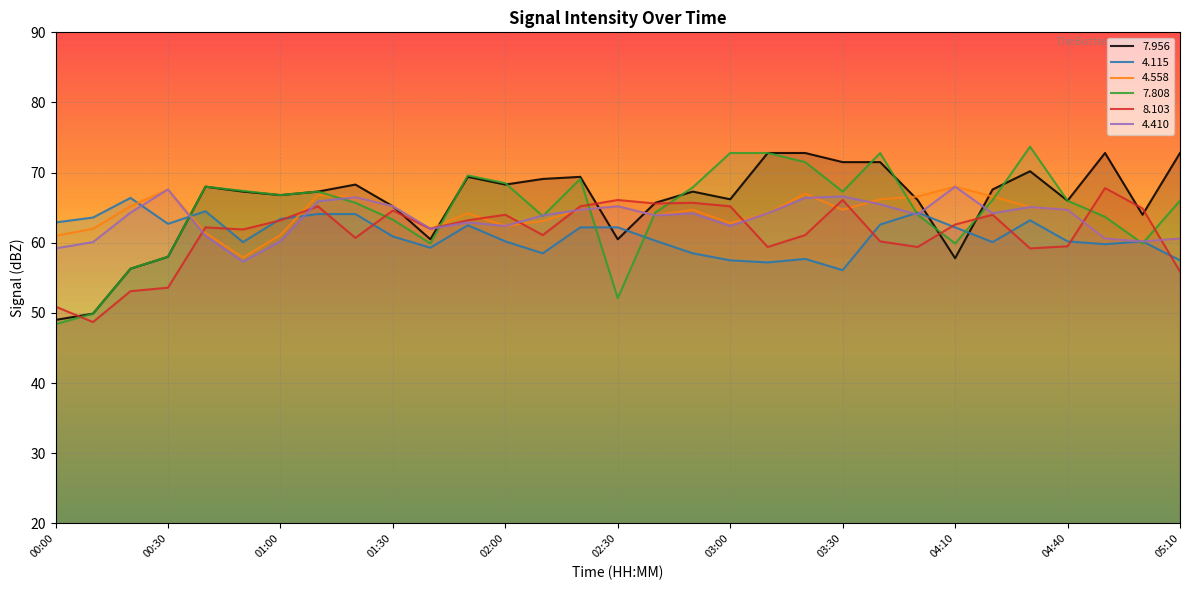

Reading left to right, list all the values displayed in this chart.

  7.956: 00:00=49.0	00:10=49.9	00:20=56.3	00:30=58.0	00:40=68.0	00:50=67.3	01:00=66.8	01:10=67.3	01:20=68.3	01:30=65.2	01:40=60.5	01:50=69.4	02:00=68.3	02:10=69.1	02:20=69.4	02:30=60.5	02:40=65.7	02:50=67.3	03:00=66.2	03:10=72.8	03:20=72.8	03:30=71.5	03:40=71.5	04:00=66.1	04:10=57.8	04:20=67.6	04:30=70.2	04:40=66.0	04:50=72.8	05:00=64.0	05:10=72.8
  4.115: 00:00=62.9	00:10=63.6	00:20=66.4	00:30=62.7	00:40=64.5	00:50=60.1	01:00=63.4	01:10=64.1	01:20=64.1	01:30=60.9	01:40=59.3	01:50=62.5	02:00=60.2	02:10=58.5	02:20=62.2	02:30=62.2	02:40=60.3	02:50=58.5	03:00=57.5	03:10=57.2	03:20=57.7	03:30=56.1	03:40=62.6	04:00=64.3	04:10=62.2	04:20=60.1	04:30=63.2	04:40=60.2	04:50=59.8	05:00=60.2	05:10=57.5
  4.558: 00:00=61.0	00:10=62.0	00:20=65.2	00:30=67.6	00:40=61.4	00:50=57.9	01:00=61.1	01:10=66.8	01:20=66.5	01:30=65.2	01:40=62.0	01:50=64.2	02:00=62.4	02:10=63.1	02:20=64.7	02:30=65.2	02:40=63.9	02:50=64.7	03:00=62.8	03:10=64.2	03:20=67.0	03:30=64.7	03:40=66.2	04:00=66.6	04:10=68.0	04:20=66.6	04:30=65.1	04:40=64.7	04:50=60.6	05:00=60.2	05:10=60.6
  7.808: 00:00=48.4	00:10=49.9	00:20=56.3	00:30=58.0	00:40=68.0	00:50=67.4	01:00=66.8	01:10=67.3	01:20=65.7	01:30=63.3	01:40=59.9	01:50=69.6	02:00=68.5	02:10=63.8	02:20=69.1	02:30=52.1	02:40=64.3	02:50=67.9	03:00=72.8	03:10=72.8	03:20=71.5	03:30=67.3	03:40=72.8	04:00=64.0	04:10=59.9	04:20=66.1	04:30=73.7	04:40=66.0	04:50=63.7	05:00=59.9	05:10=66.0
  8.103: 00:00=50.9	00:10=48.7	00:20=53.1	00:30=53.6	00:40=62.2	00:50=61.9	01:00=63.2	01:10=65.2	01:20=60.7	01:30=64.6	01:40=62.0	01:50=63.2	02:00=64.0	02:10=61.1	02:20=65.2	02:30=66.1	02:40=65.6	02:50=65.7	03:00=65.2	03:10=59.4	03:20=61.1	03:30=66.1	03:40=60.2	04:00=59.4	04:10=62.6	04:20=64.0	04:30=59.2	04:40=59.5	04:50=67.8	05:00=64.9	05:10=55.9
  4.410: 00:00=59.2	00:10=60.1	00:20=64.3	00:30=67.6	00:40=61.0	00:50=57.3	01:00=60.2	01:10=65.9	01:20=66.5	01:30=65.2	01:40=62.0	01:50=62.9	02:00=62.4	02:10=63.9	02:20=64.7	02:30=65.2	02:40=63.9	02:50=64.2	03:00=62.4	03:10=64.2	03:20=66.4	03:30=66.6	03:40=65.5	04:00=64.0	04:10=68.0	04:20=64.2	04:30=65.1	04:40=64.7	04:50=60.6	05:00=60.2	05:10=60.6